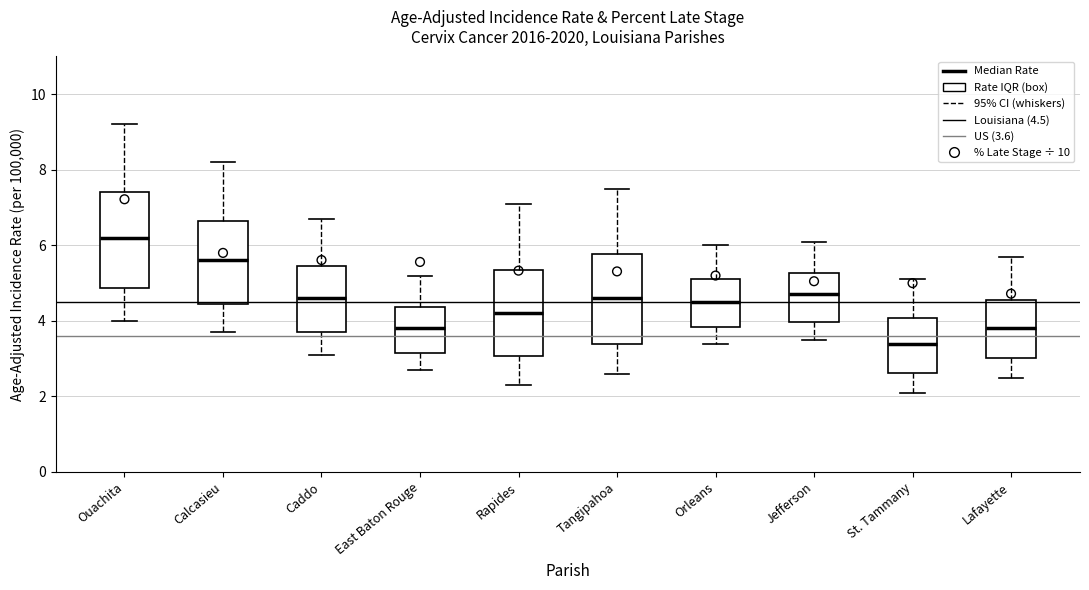

Reading left to right, transcribe this box plot: for each box, give where its median line is, the range the box spans, and where its two whiskers end, as read against the y-axis. The values are not printed on the chart, so give them approximately, as read against the axis.

Ouachita: median 6.2, box 4.8 to 7.4, whiskers 4.0 to 9.2
Calcasieu: median 5.6, box 4.4 to 6.6, whiskers 3.8 to 8.2
Caddo: median 4.6, box 3.8 to 5.4, whiskers 3.2 to 6.8
East Baton Rouge: median 3.8, box 3.2 to 4.4, whiskers 2.8 to 5.2
Rapides: median 4.2, box 3.0 to 5.4, whiskers 2.4 to 7.2
Tangipahoa: median 4.6, box 3.4 to 5.8, whiskers 2.6 to 7.6
Orleans: median 4.6, box 3.8 to 5.2, whiskers 3.4 to 6.0
Jefferson: median 4.8, box 4.0 to 5.2, whiskers 3.6 to 6.2
St. Tammany: median 3.4, box 2.6 to 4.0, whiskers 2.2 to 5.2
Lafayette: median 3.8, box 3.0 to 4.6, whiskers 2.6 to 5.8